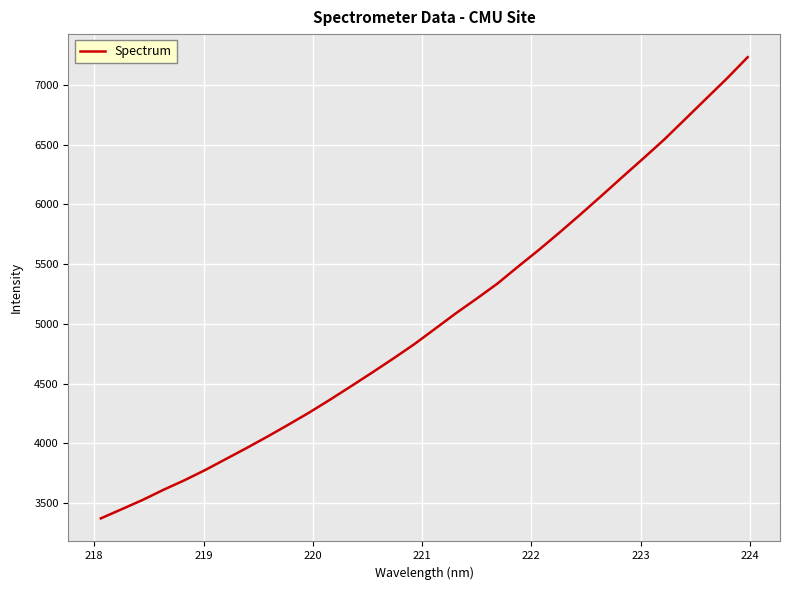

What is the maximum value shown in the chart?

7233.4